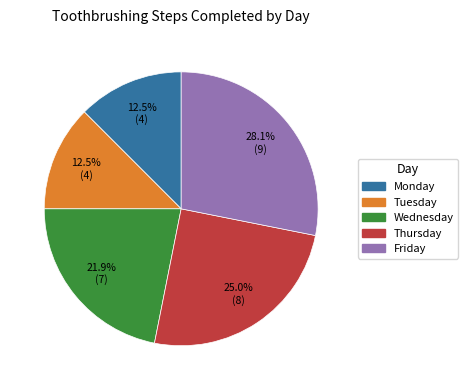

The Tuesday slice represents 7% of the pie. True or false?

False